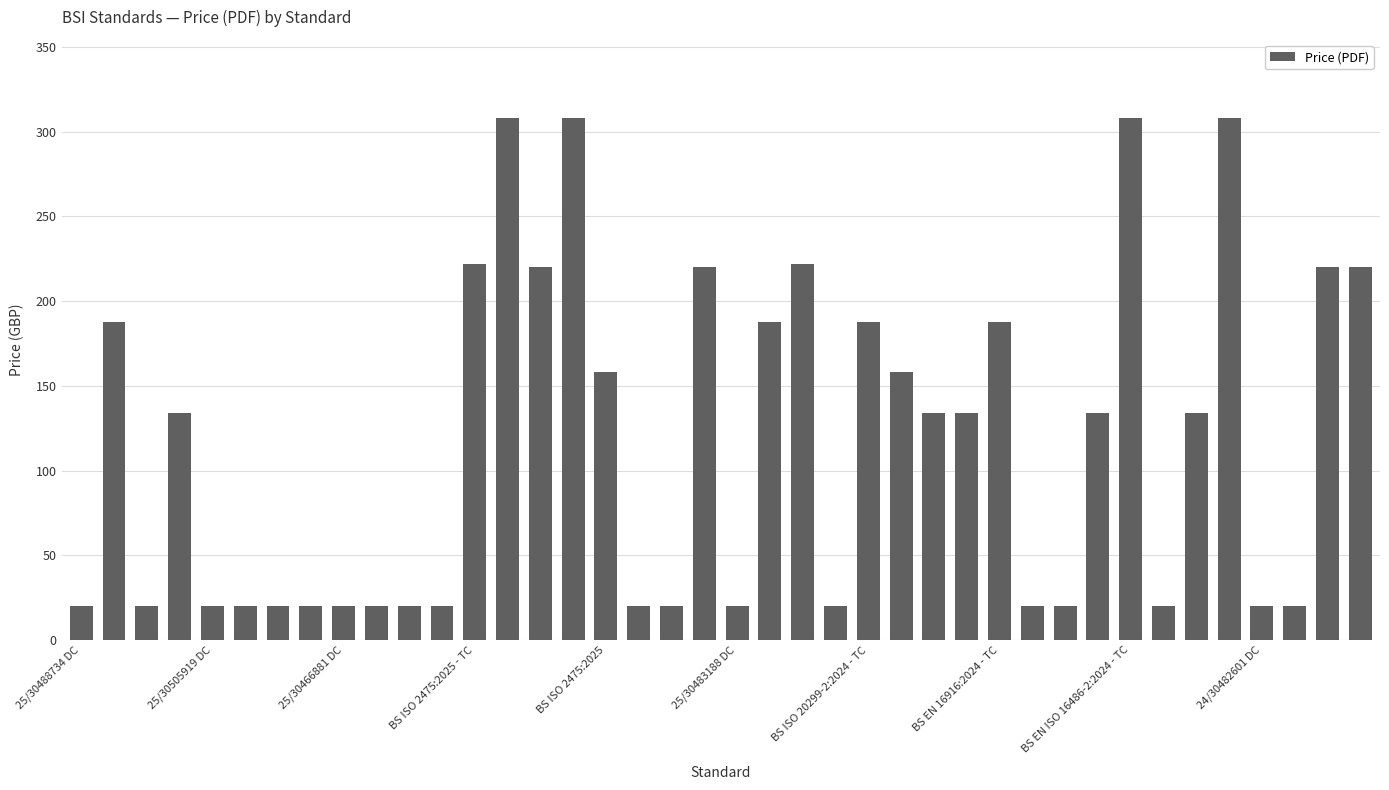

What is the average value?

117